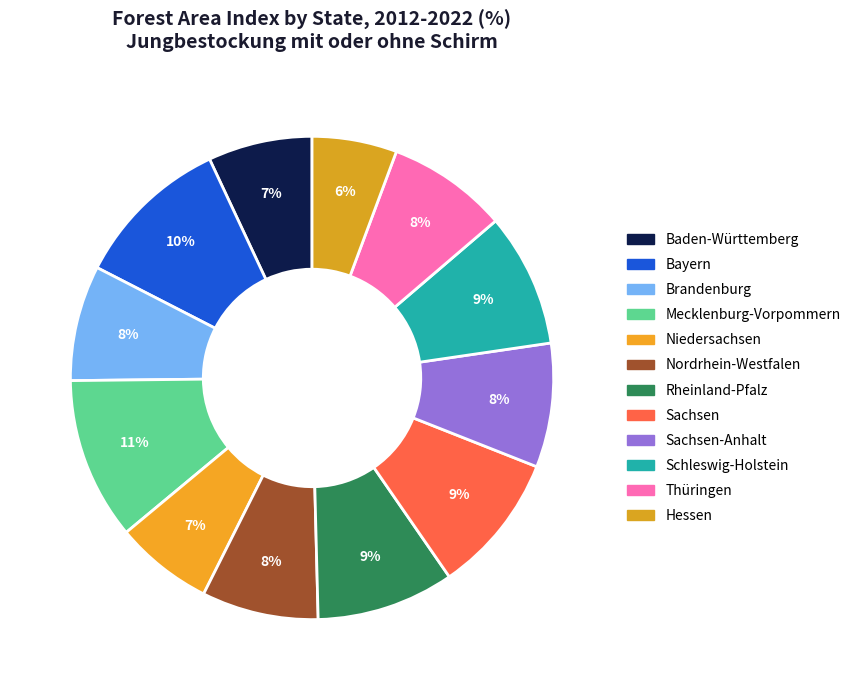

Which slice is the smallest?

Hessen